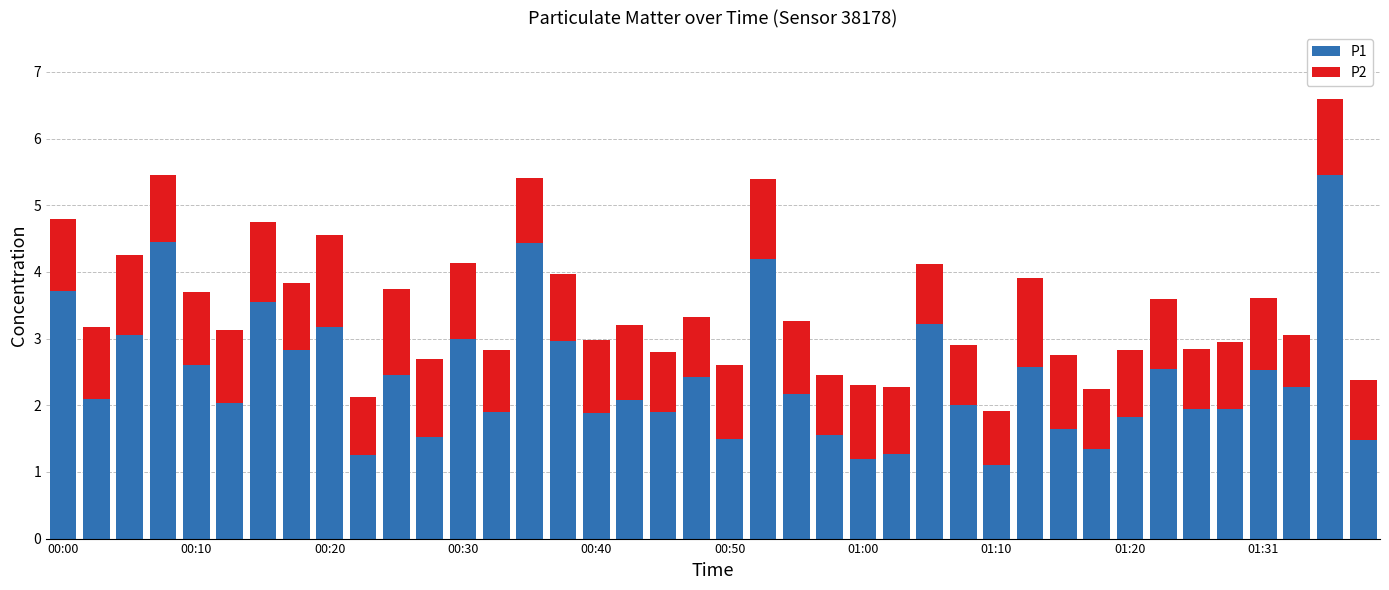

What is the lowest value of the P1 series?

1.1